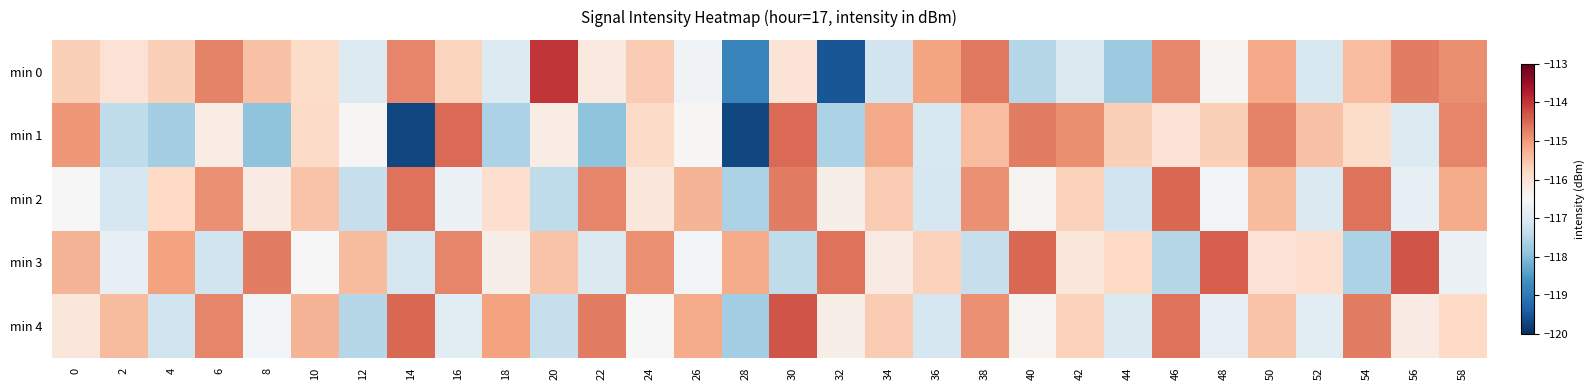

Reading right to left, what are all the values shown in this chart?

min 0: 58=-114.9	56=-114.7	54=-115.4	52=-117.1	50=-115.2	48=-116.4	46=-114.8	44=-117.8	42=-117.0	40=-117.5	38=-114.7	36=-115.1	34=-117.2	32=-119.5	30=-116.0	28=-118.8	26=-116.6	24=-115.6	22=-116.1	20=-114.0	18=-117.0	16=-115.7	14=-114.8	12=-117.0	10=-115.9	8=-115.5	6=-114.8	4=-115.7	2=-116.0	0=-115.7
min 1: 58=-114.8	56=-117.0	54=-115.9	52=-115.5	50=-114.8	48=-115.7	46=-116.0	44=-115.7	42=-114.9	40=-114.7	38=-115.4	36=-117.1	34=-115.2	32=-117.6	30=-114.5	28=-119.7	26=-116.5	24=-115.8	22=-117.9	20=-116.2	18=-117.6	16=-114.5	14=-119.7	12=-116.5	10=-115.8	8=-117.9	6=-116.2	4=-117.7	2=-117.4	0=-115.0
min 2: 58=-115.2	56=-116.8	54=-114.6	52=-117.0	50=-115.4	48=-116.6	46=-114.5	44=-117.2	42=-115.7	40=-116.4	38=-114.9	36=-117.1	34=-115.6	32=-116.3	30=-114.7	28=-117.6	26=-115.3	24=-116.1	22=-114.8	20=-117.4	18=-115.9	16=-116.7	14=-114.6	12=-117.3	10=-115.5	8=-116.2	6=-114.9	4=-115.8	2=-117.1	0=-116.5
min 3: 58=-116.7	56=-114.3	54=-117.6	52=-115.9	50=-116.0	48=-114.4	46=-117.5	44=-115.8	42=-116.1	40=-114.5	38=-117.3	36=-115.7	34=-116.2	32=-114.6	30=-117.4	28=-115.2	26=-116.6	24=-114.9	22=-117.0	20=-115.5	18=-116.3	16=-114.8	14=-117.1	12=-115.4	10=-116.5	8=-114.7	6=-117.2	4=-115.1	2=-116.8	0=-115.3
min 4: 58=-115.8	56=-116.2	54=-114.7	52=-116.9	50=-115.5	48=-116.8	46=-114.6	44=-117.0	42=-115.7	40=-116.4	38=-114.9	36=-117.1	34=-115.6	32=-116.3	30=-114.3	28=-117.7	26=-115.2	24=-116.5	22=-114.7	20=-117.3	18=-115.1	16=-116.9	14=-114.5	12=-117.5	10=-115.3	8=-116.6	6=-114.8	4=-117.2	2=-115.4	0=-116.1